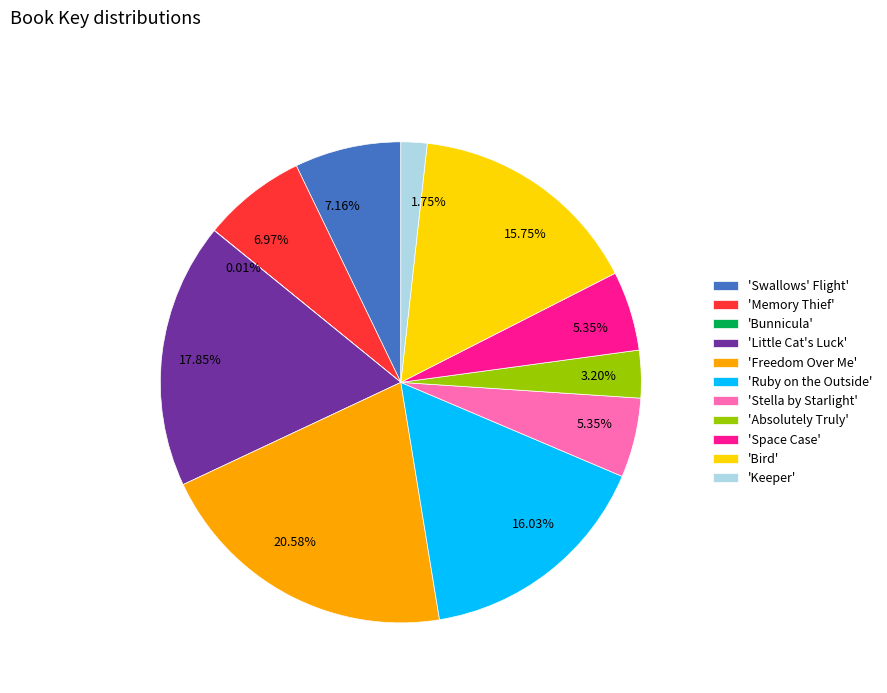

What is the largest slice in the pie chart?

'Freedom Over Me'